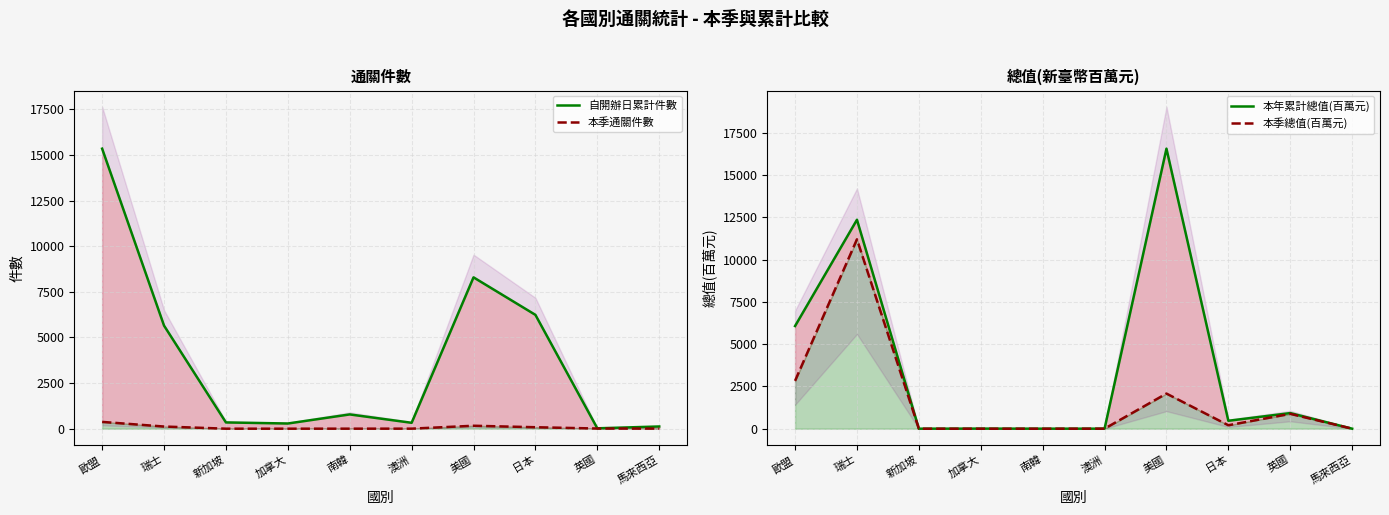

What is the label of the 4th point from the right?

美國